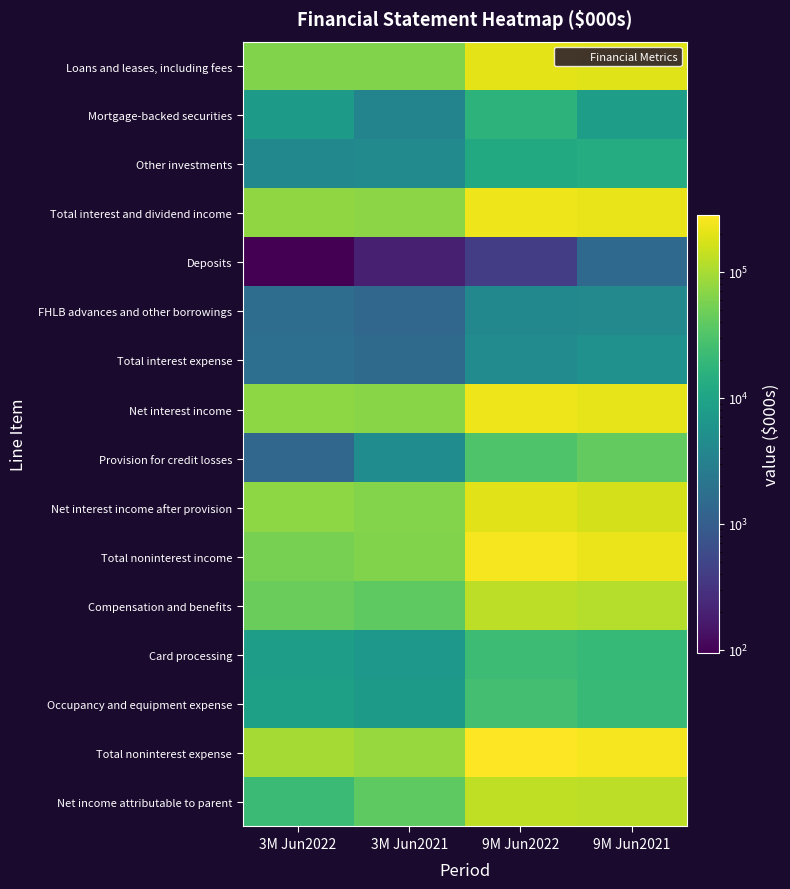

How many series are shown in this chart?

16